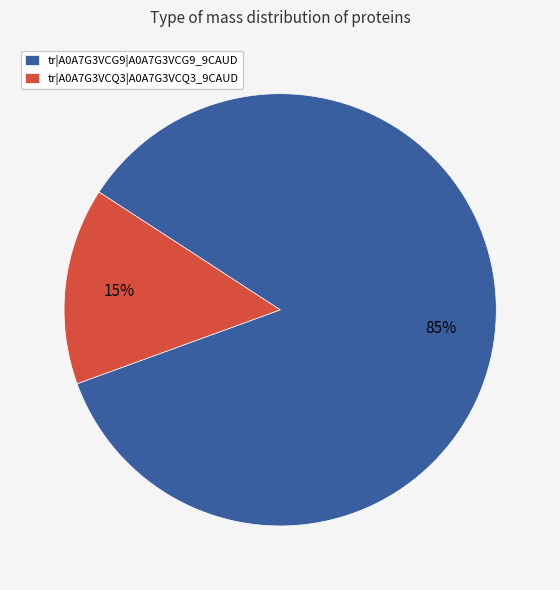

What percentage is the tr|A0A7G3VCG9|A0A7G3VCG9_9CAUD slice, to the nearest percent?

85%